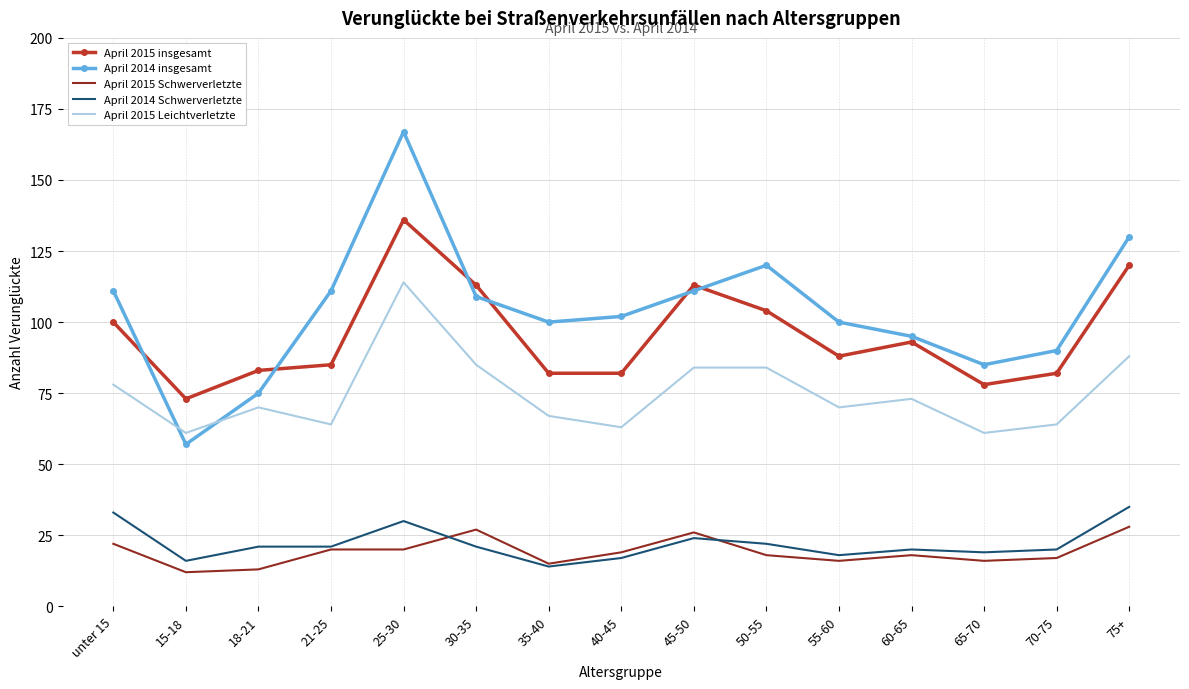

What is the smallest value displayed?

12